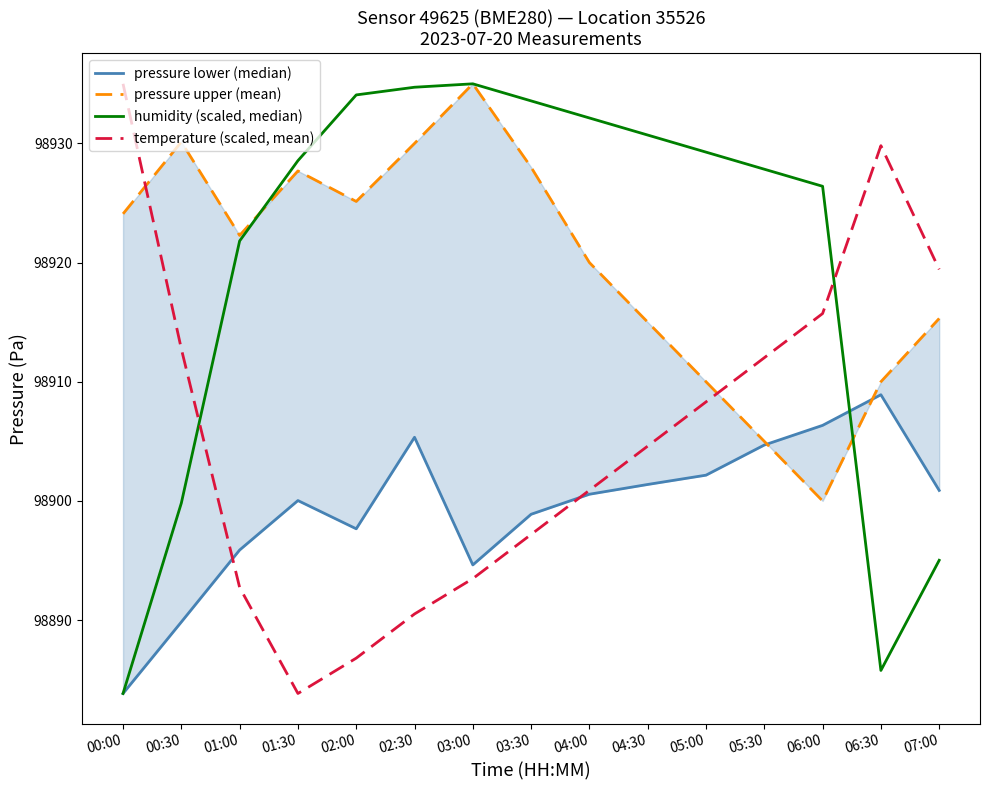

At which label does pressure upper (mean) first exceed 98922?

00:00